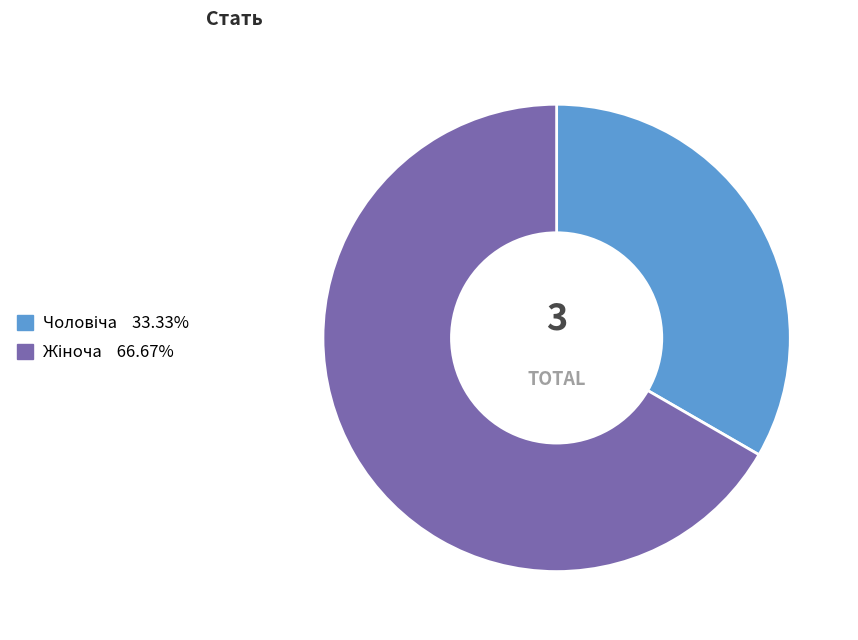

Does any single category account for the majority?

Yes